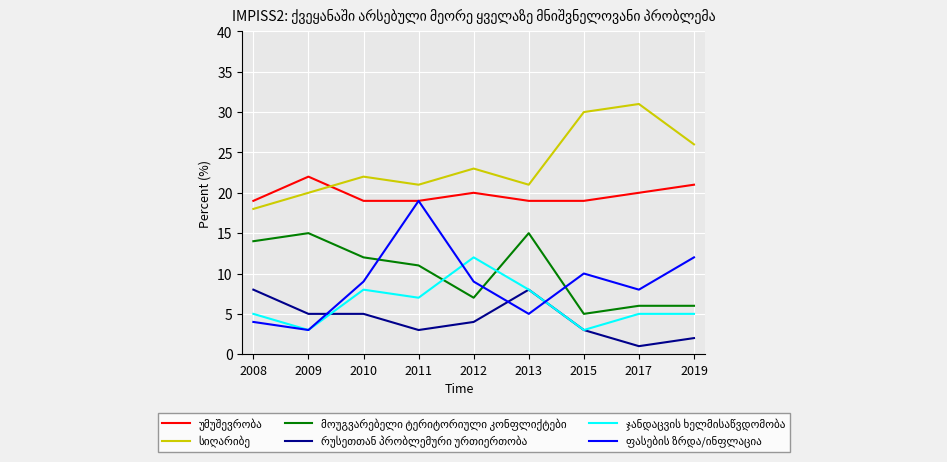

What is the total value across all series at 2009?

68